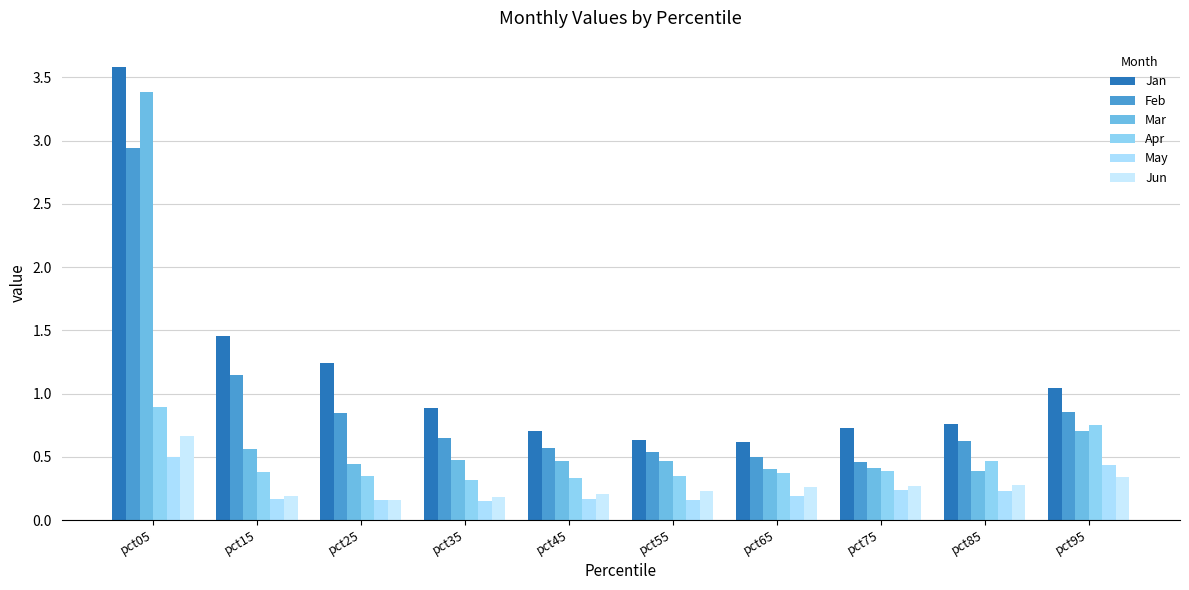

How many data points does each series have?

10